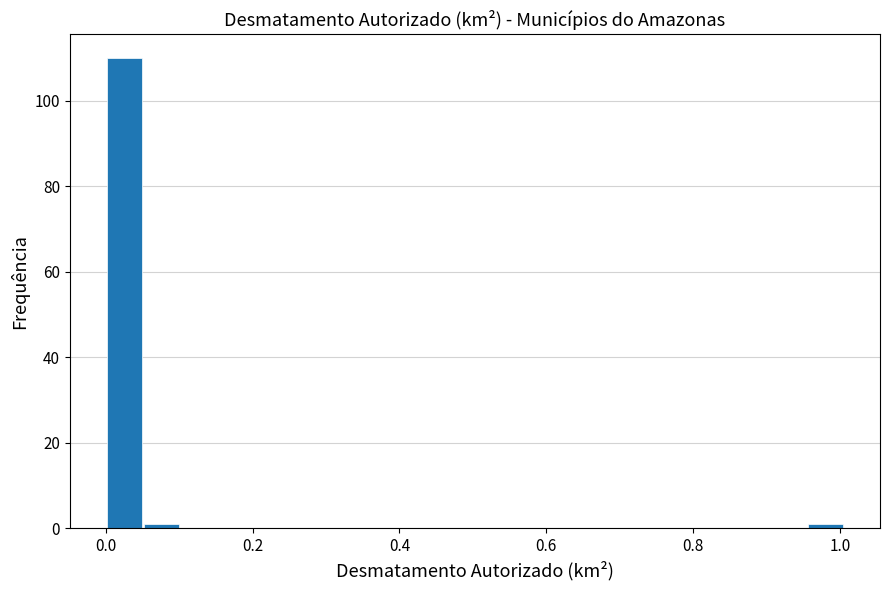

Around what value on the x-axis is the tallest bar? Give the approximate position of its centre, as read against the axis.

0.02